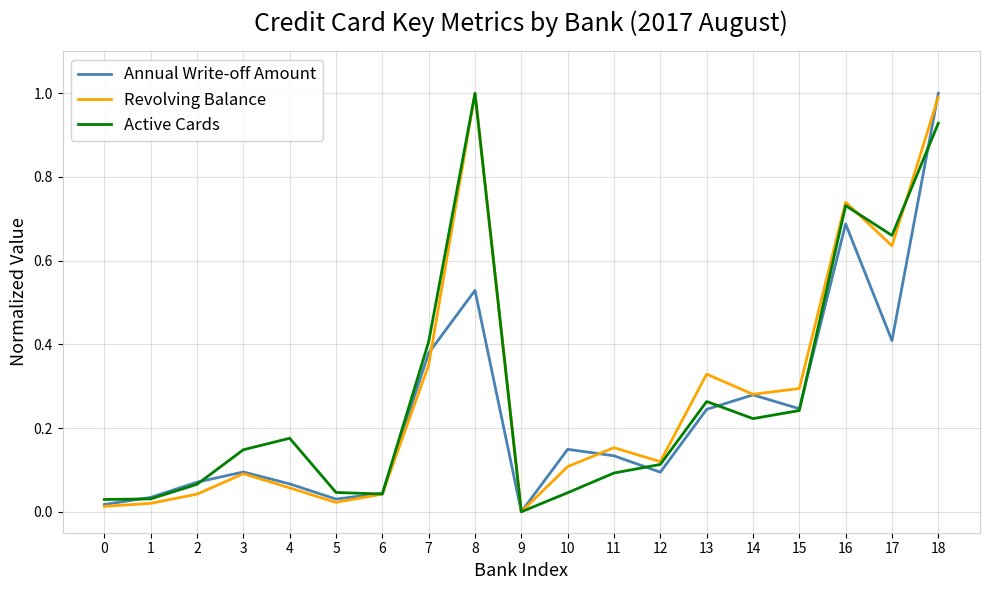

At which category is the sum across all series the highest?

18